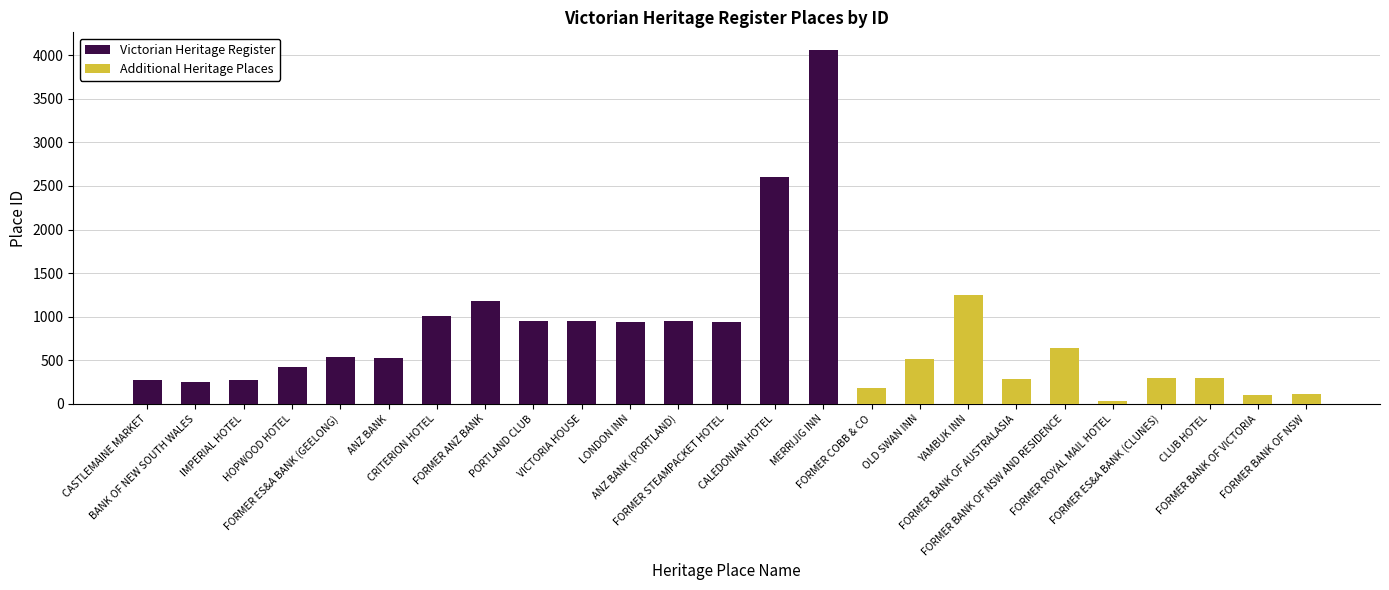

What is the difference between the maximum and minimum values in the Victorian Heritage Register series?

3810